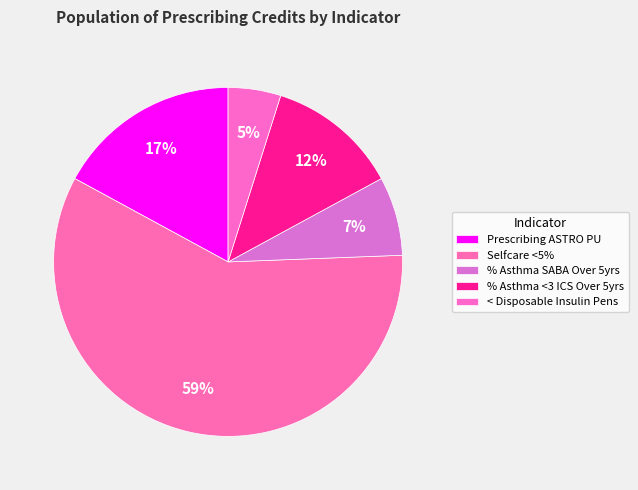

Which slice is the smallest?

< Disposable Insulin Pens